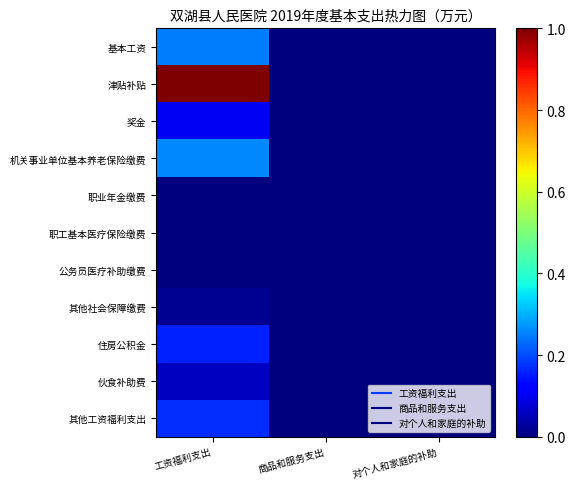

What is the spread (max minus min) of values at 工资福利支出?

1.0